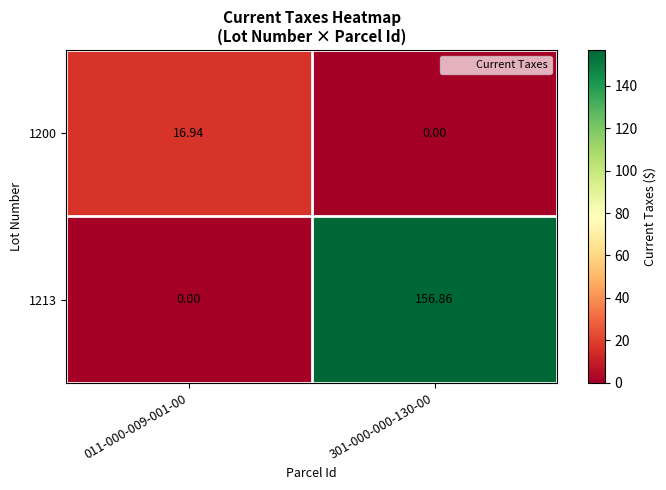

What is the total value across all series at 011-000-009-001-00?

16.9